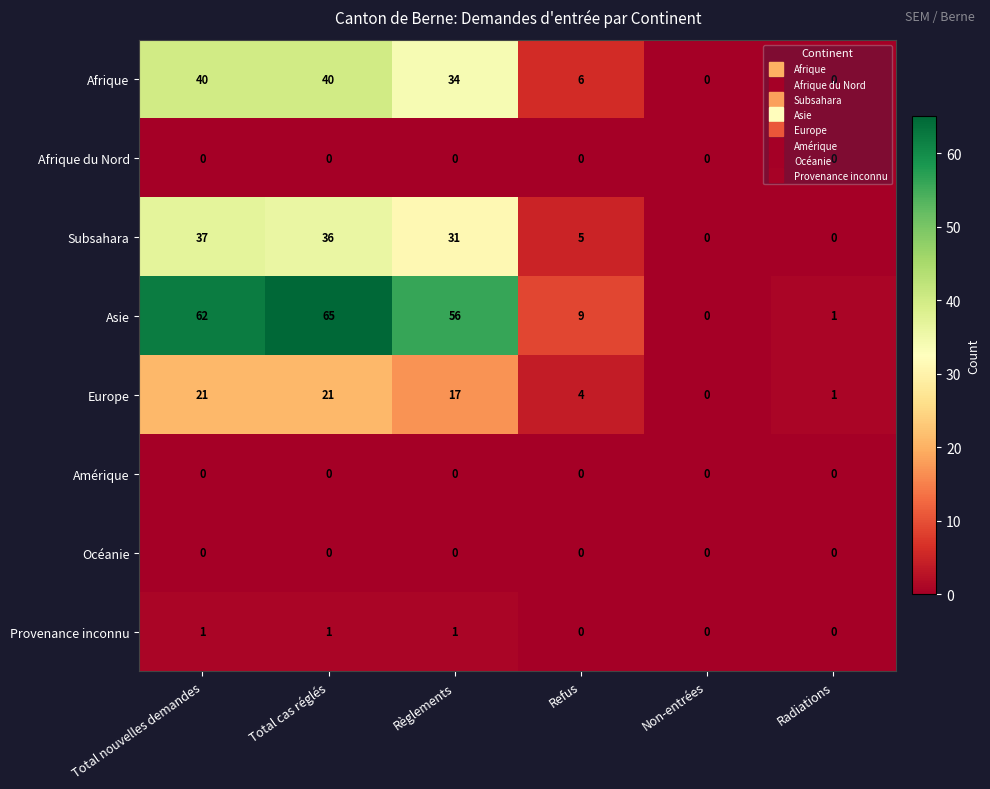

Where is Asie nearest to the value 32?

Refus